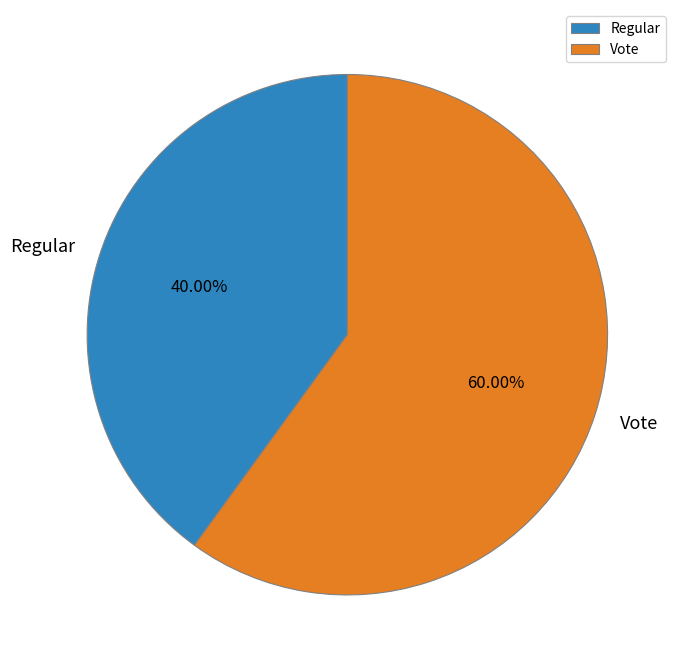

How many slices are in this pie chart?

2